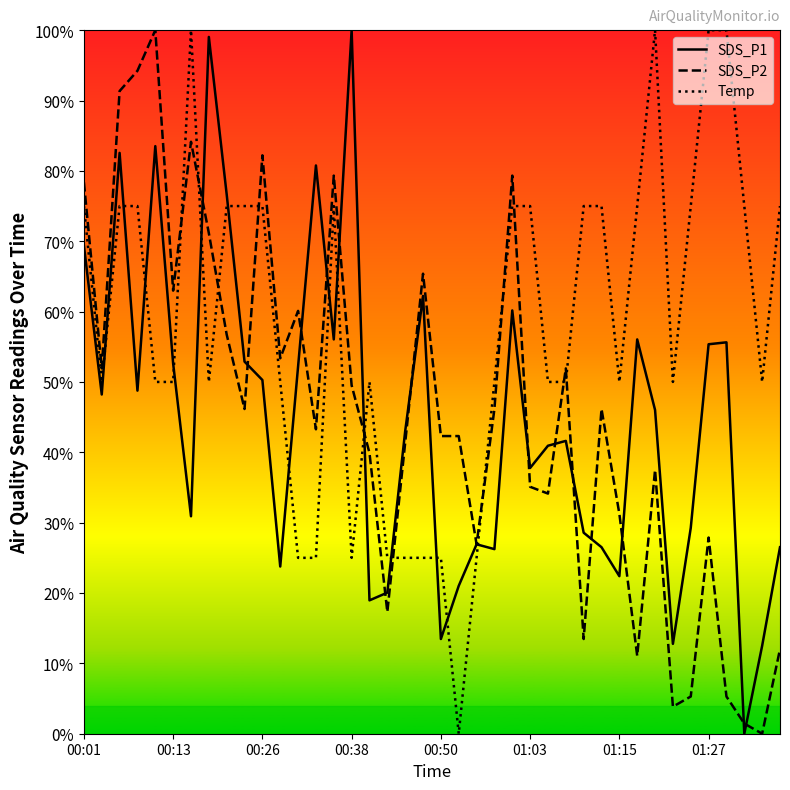

The value of SDS_P1 at 01:15 is 40.3. True or false?

False